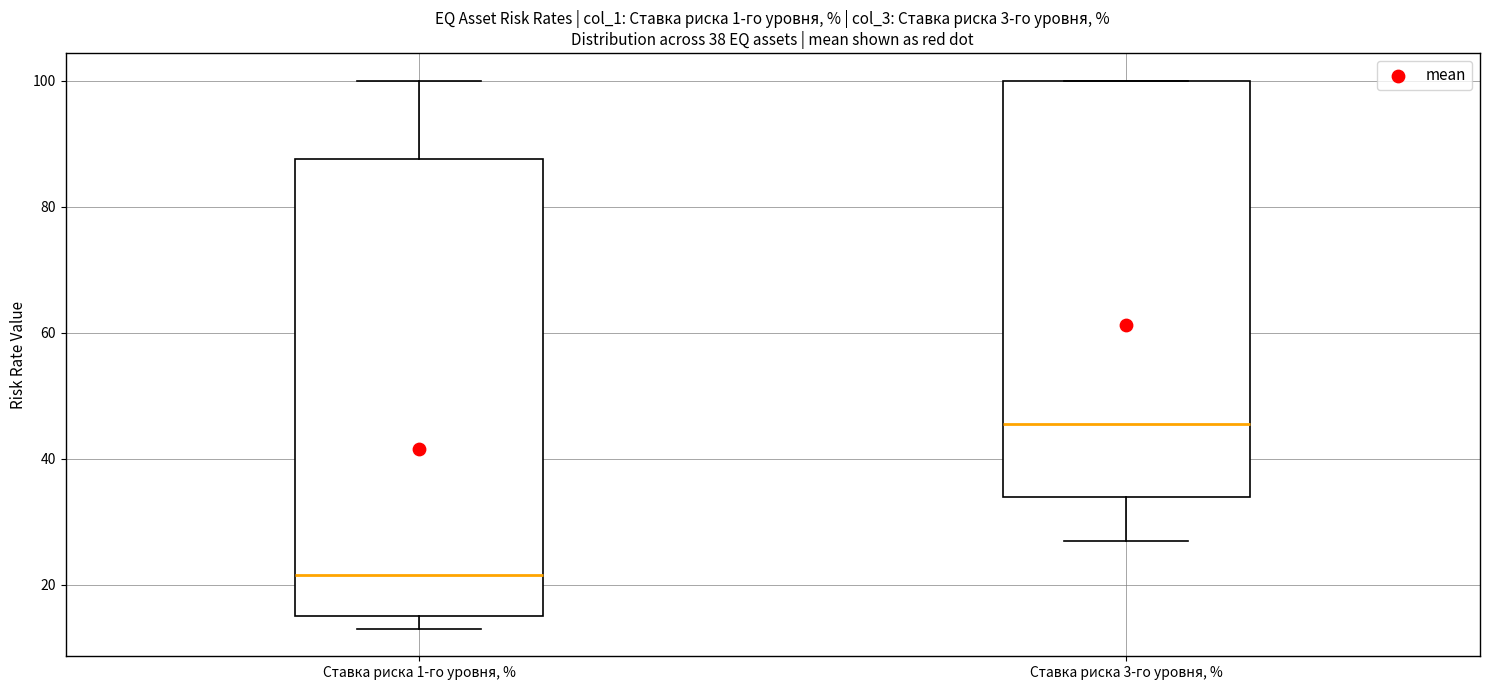

Which box's median line is the lowest?

Ставка риска 1-го уровня, %